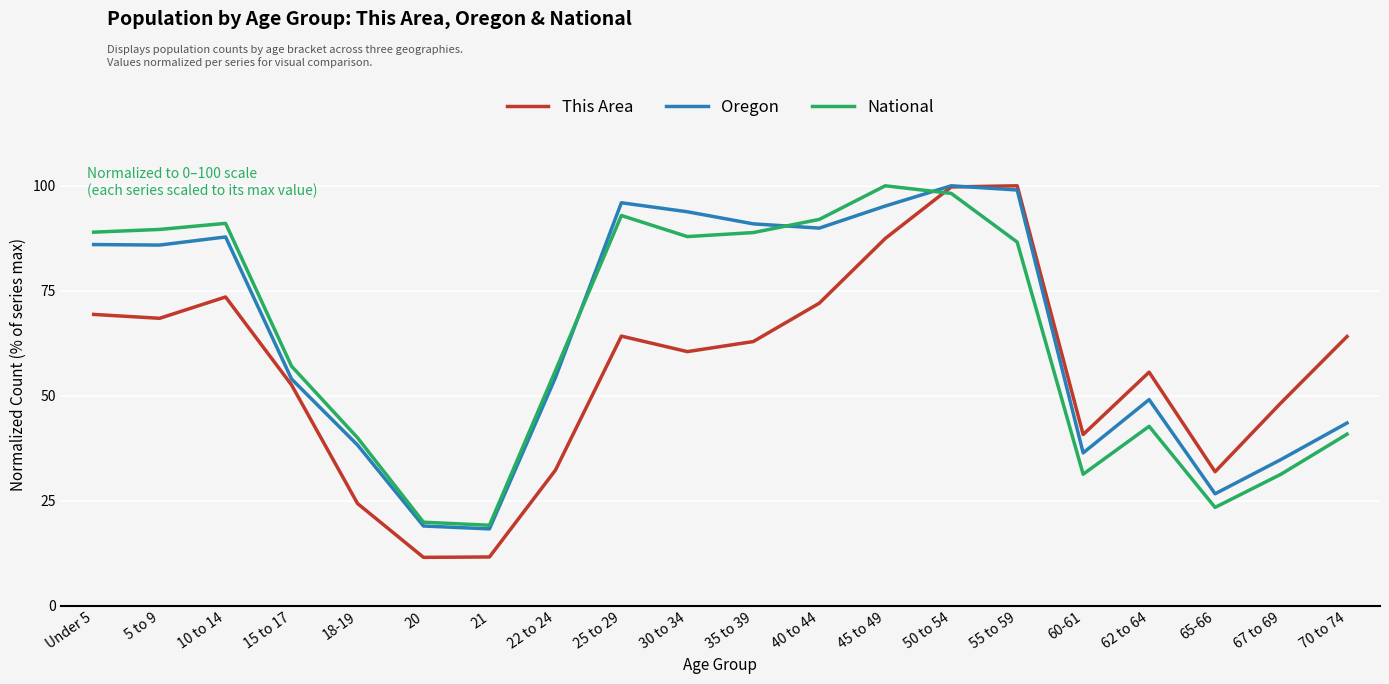

Is the value of This Area at 40 to 44 greater than the value of National at 67 to 69?

Yes